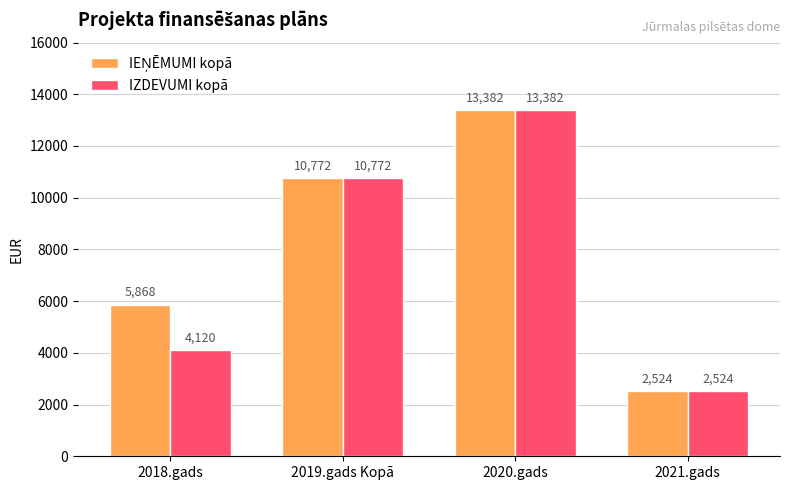

Count the IZDEVUMI kopā values in the range 4120 to 13382.

3